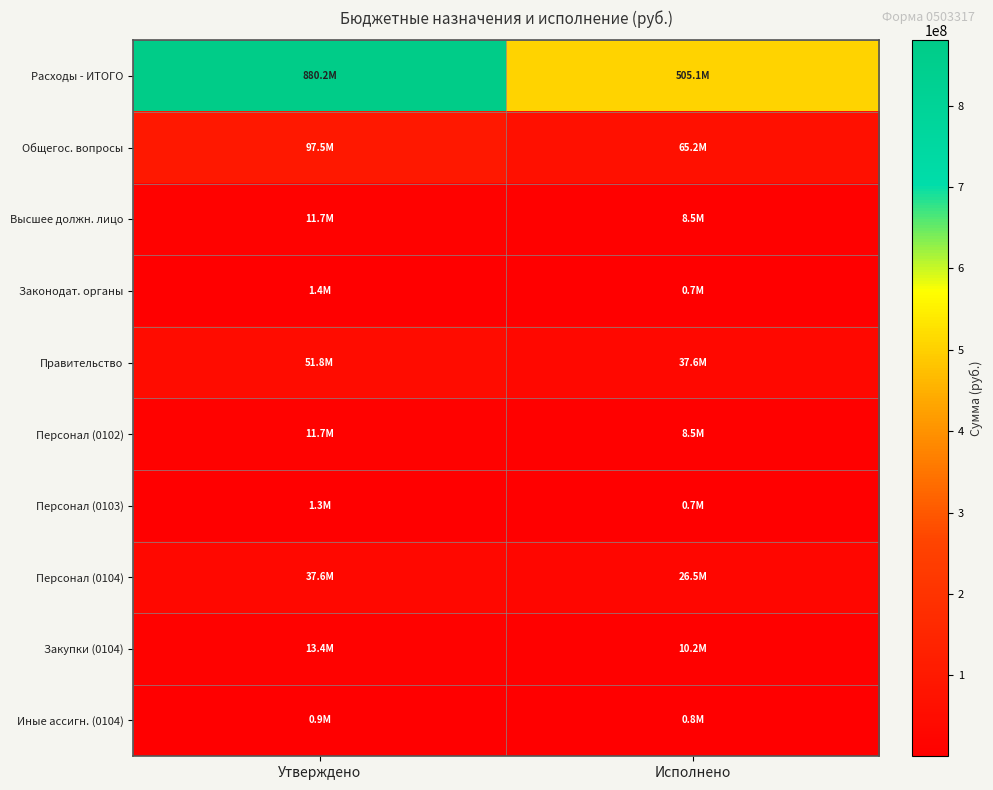

Reading right to left, what are all the values shown in this chart?

Расходы - ИТОГО: Исполнено=505140044.2	Утверждено=880191237.3
Общегос. вопросы: Исполнено=65225377.3	Утверждено=97460500.7
Высшее должн. лицо: Исполнено=8493182.2	Утверждено=11686900.0
Законодат. органы: Исполнено=653950.7	Утверждено=1350600.0
Правительство: Исполнено=37566994.7	Утверждено=51849559.2
Персонал (0102): Исполнено=8493182.2	Утверждено=11686900.0
Персонал (0103): Исполнено=653950.7	Утверждено=1327600.0
Персонал (0104): Исполнено=26492198.7	Утверждено=37562466.9
Закупки (0104): Исполнено=10231079.4	Утверждено=13391200.6
Иные ассигн. (0104): Исполнено=843716.6	Утверждено=895891.6